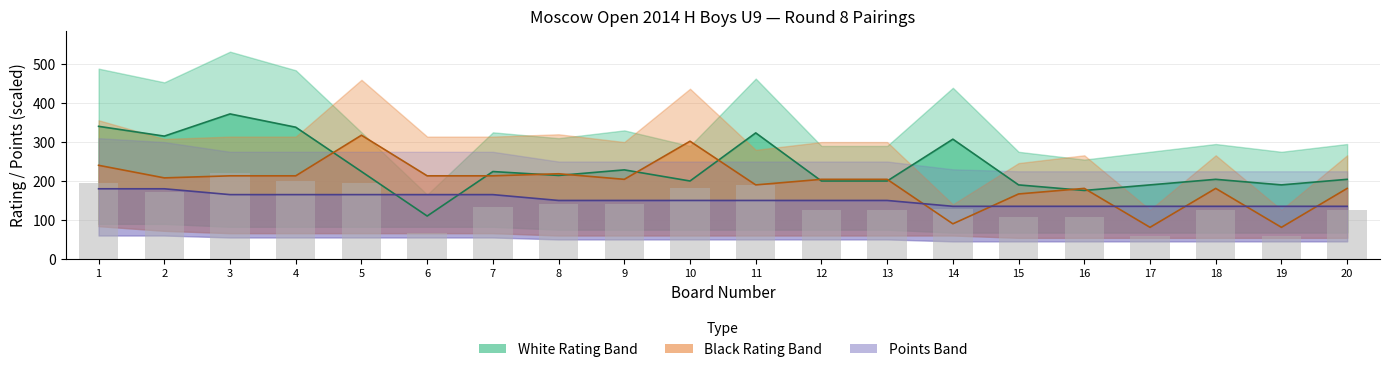

Between 8 and 10, which is larger?

8